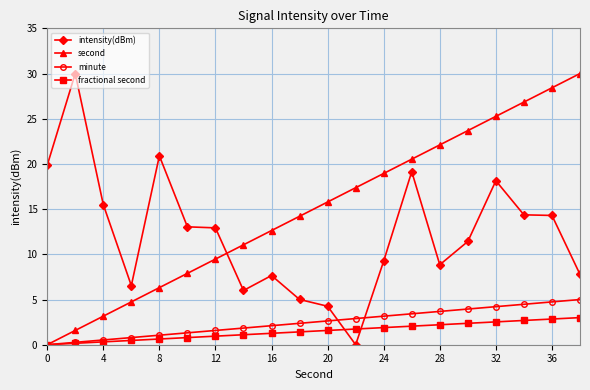

At how many categories does at least one series exceed 17?

12